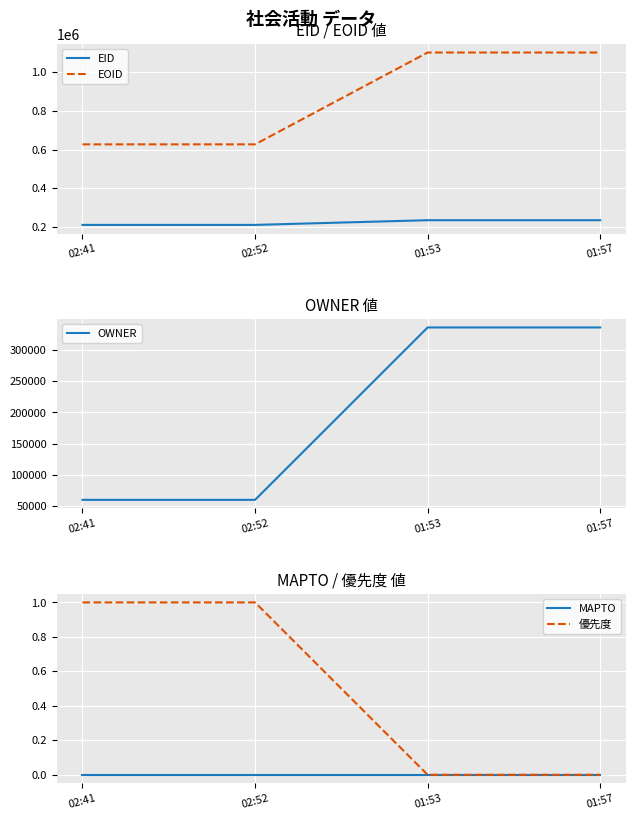

After their last crossing, which series has the higher values: OWNER or EID?

OWNER